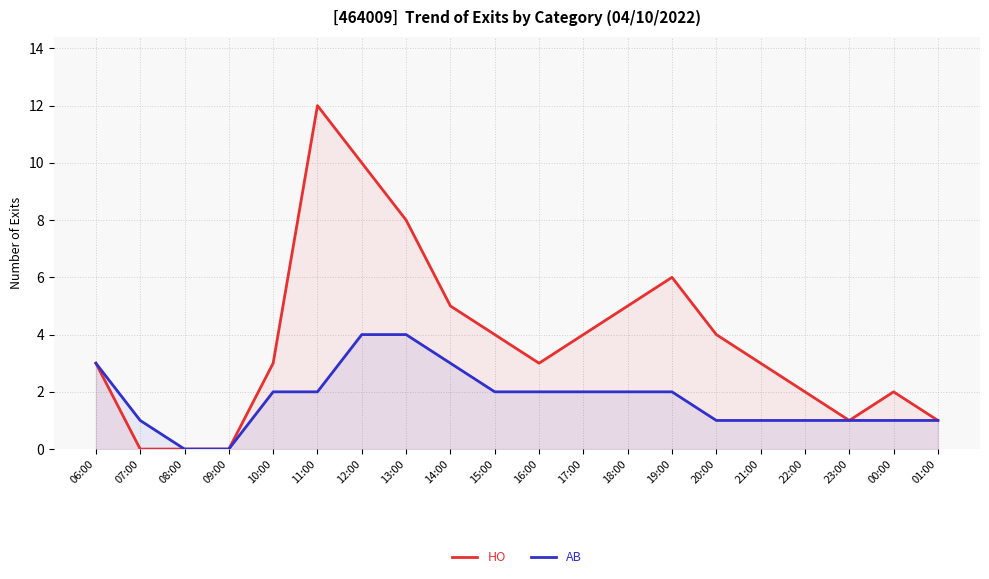

Is it true that AB equals 1 at 00:00?

True